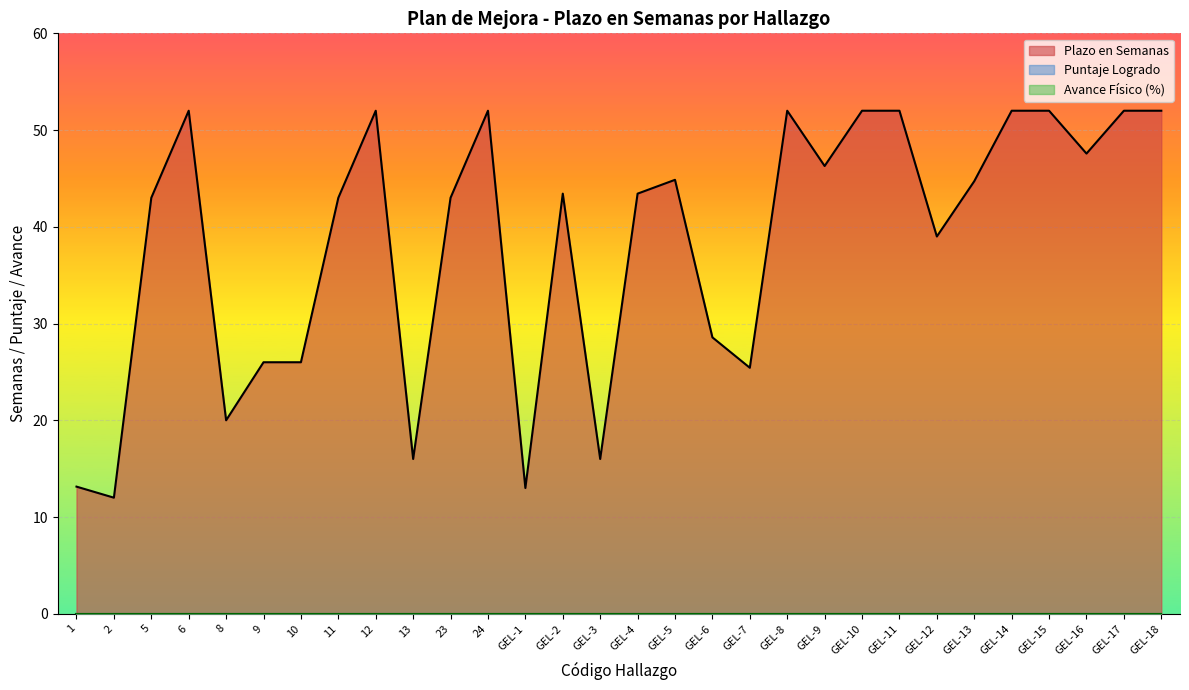

What is the label of the 6th point from the left?

9